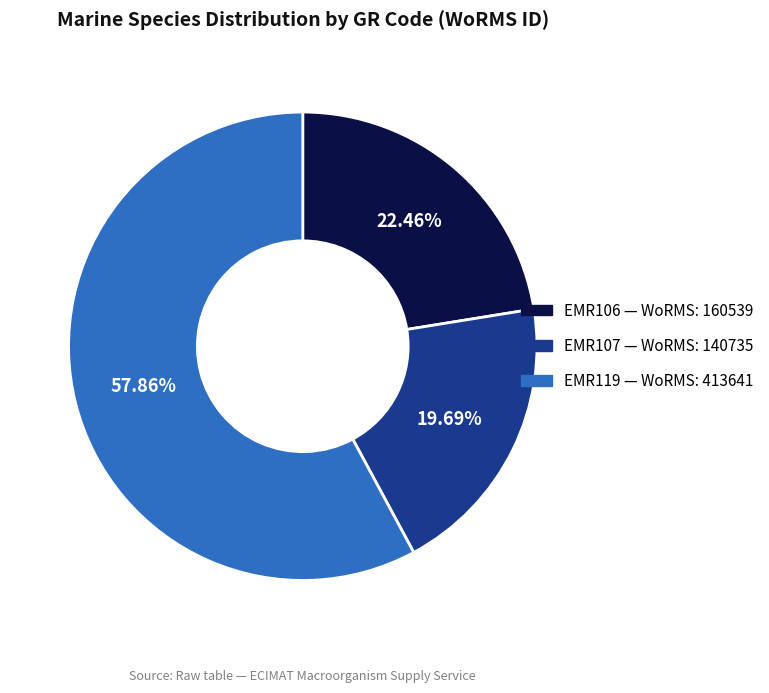

What percentage do EMR106 and EMR107 together represent?

42.1%